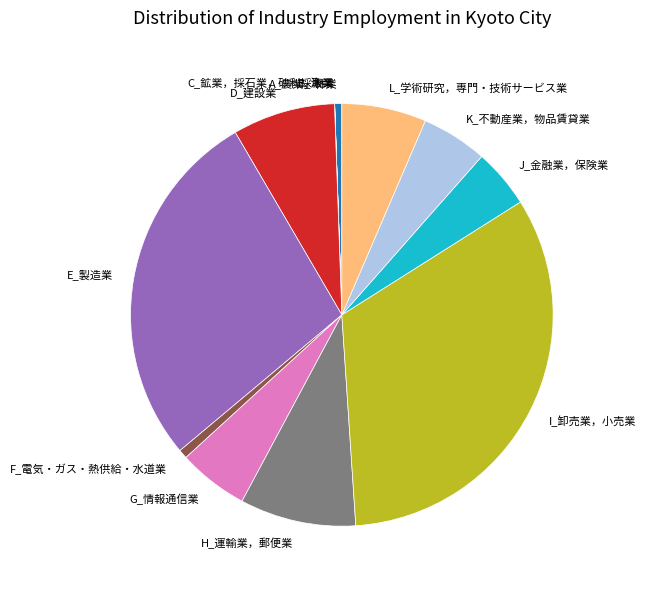

Is it true that D_建設業 is 1% of the pie?

False